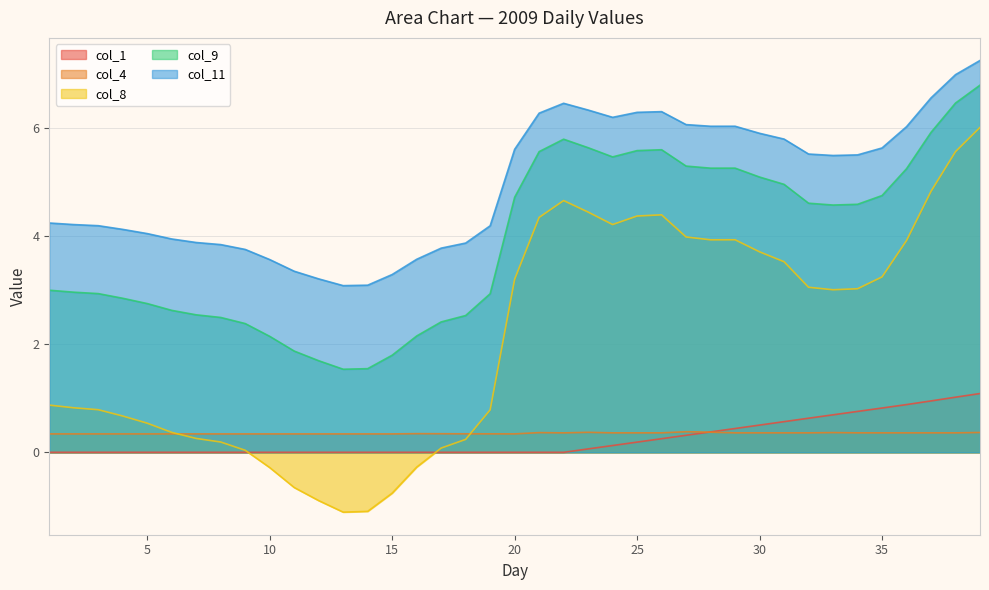

What is the approximate value of col_9 at 33?

4.6